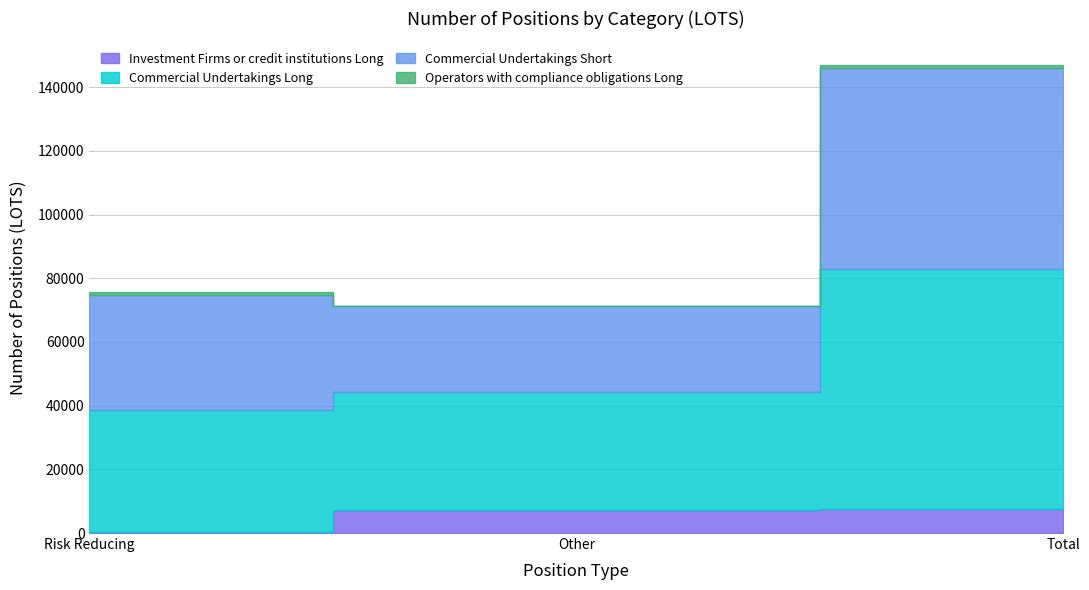

What is the average value of the Commercial Undertakings Long series?

50324